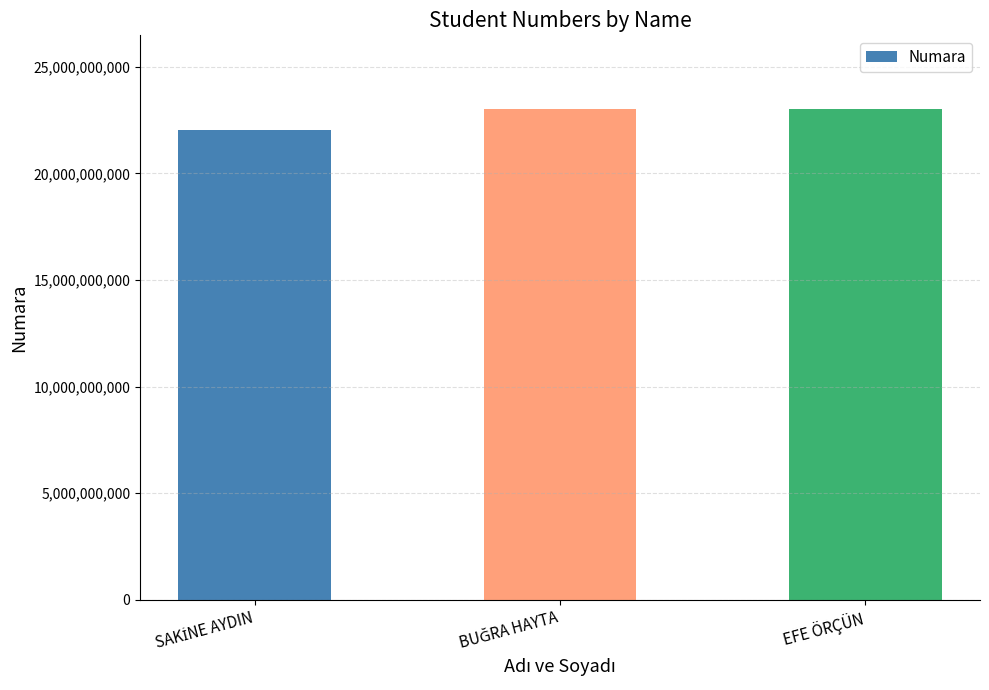

How many bars are there in total?

3